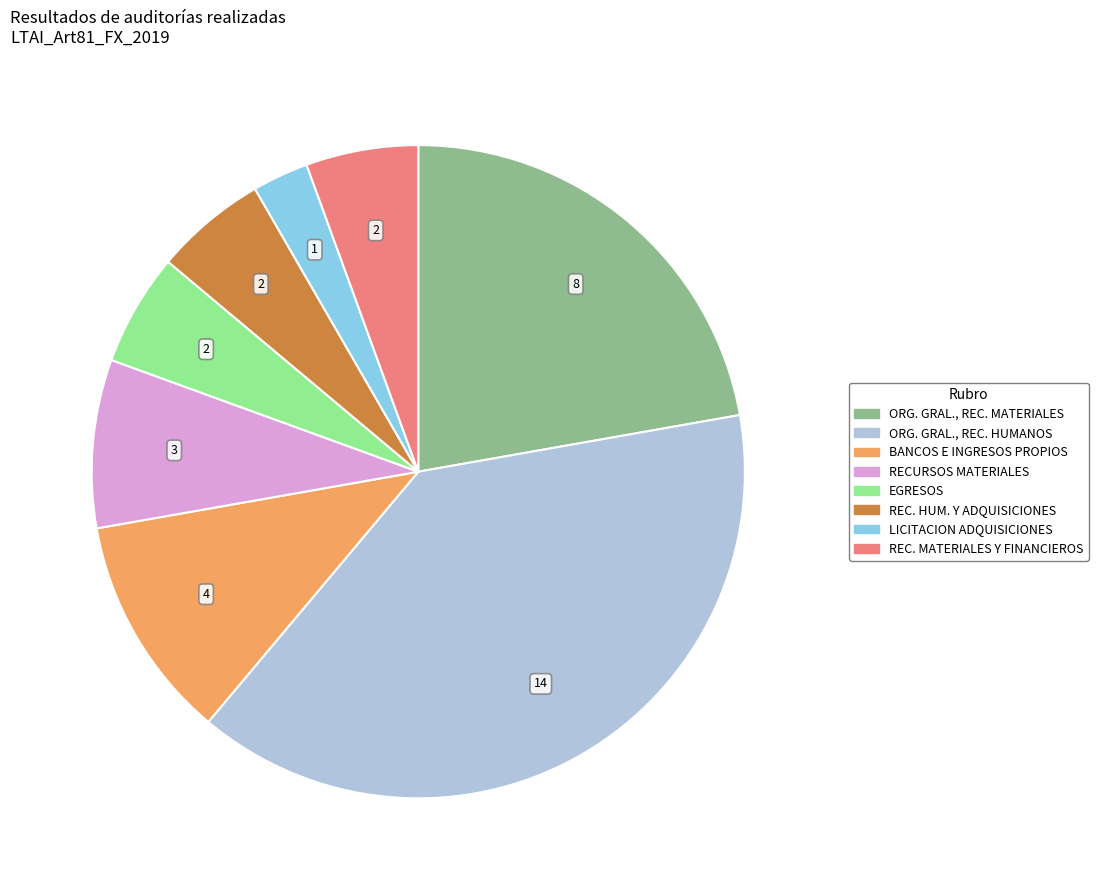

Does any single category account for the majority?

No